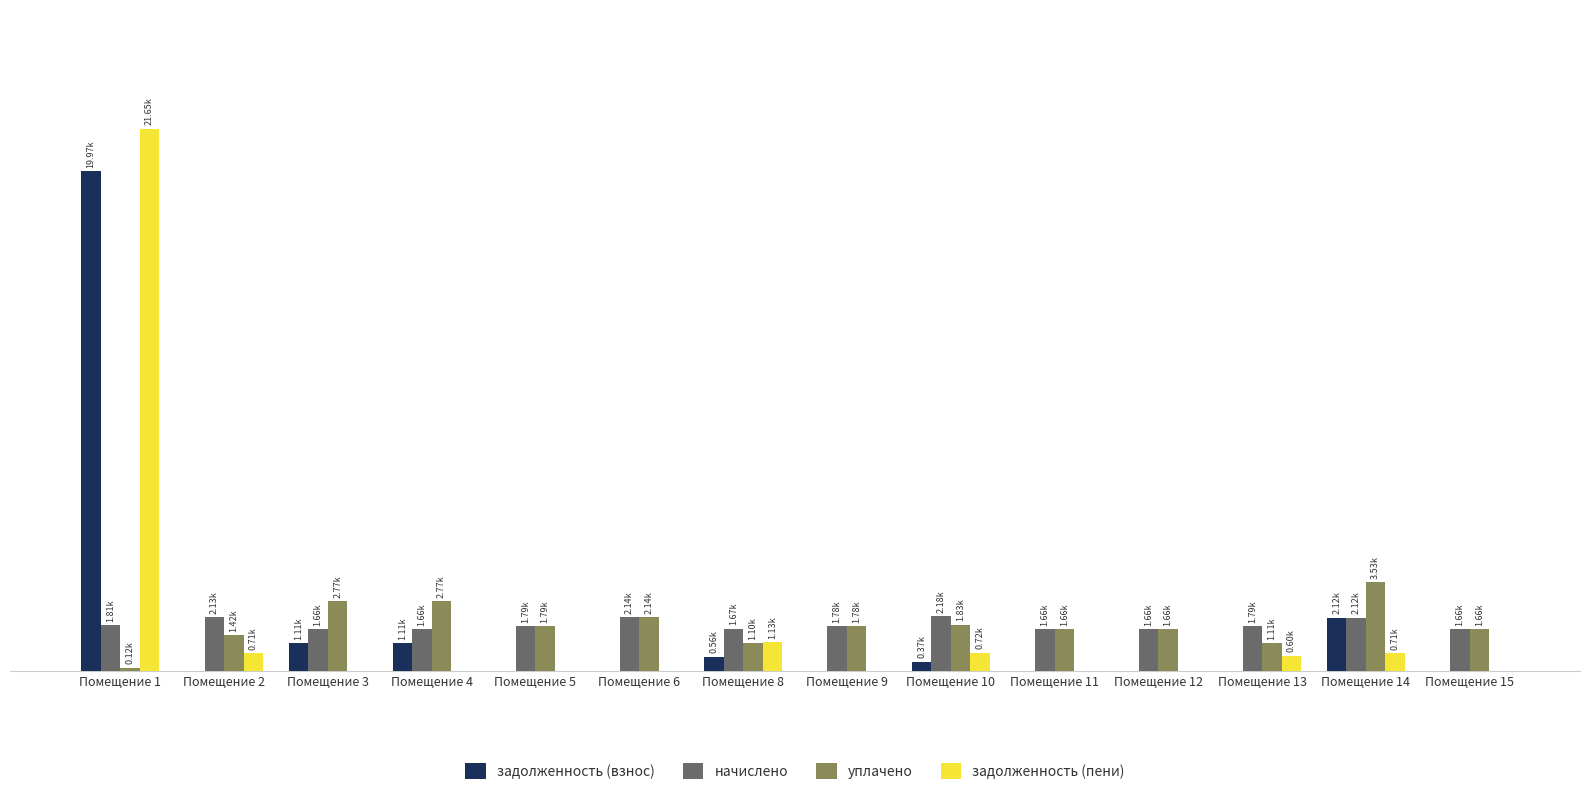

True or false: задолженность (пени) has a value of 0.0 at Помещение 5.

True